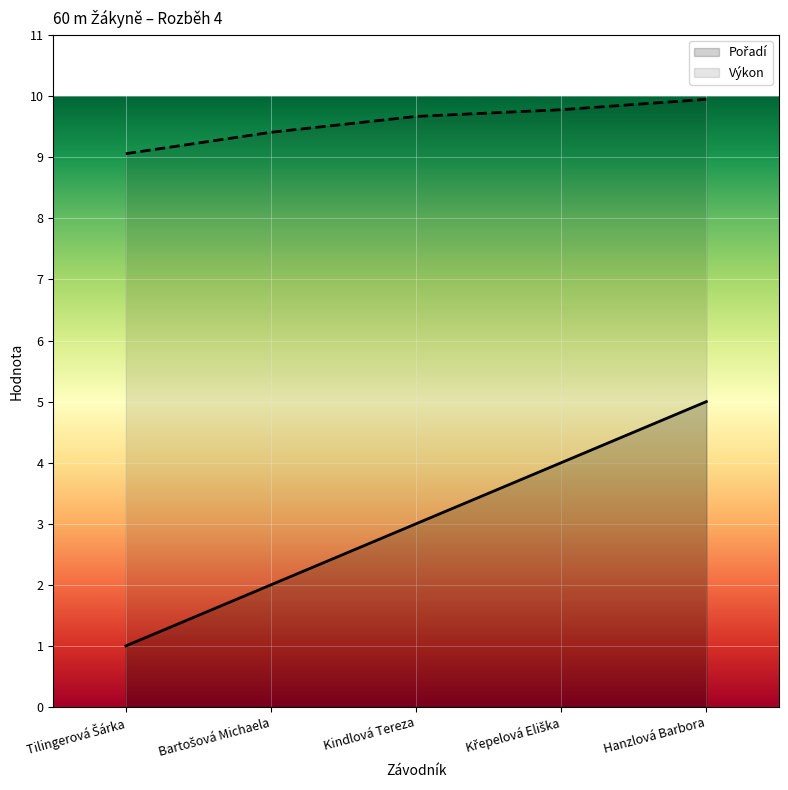

What is the value of the Výkon point at the 3rd from the left?

9.7